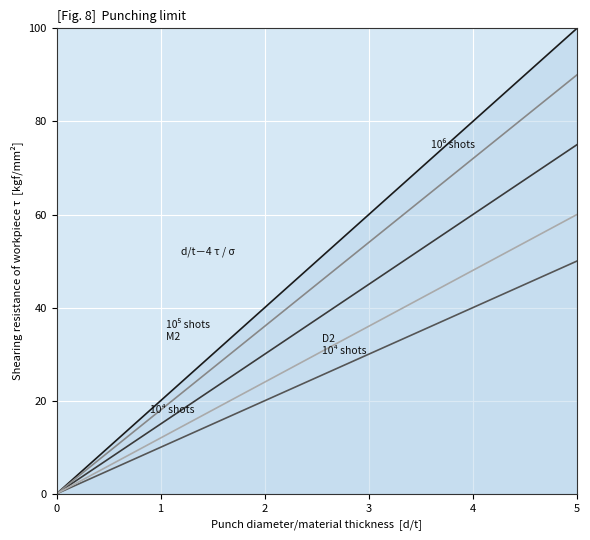

Which category has the highest value across all series?

5